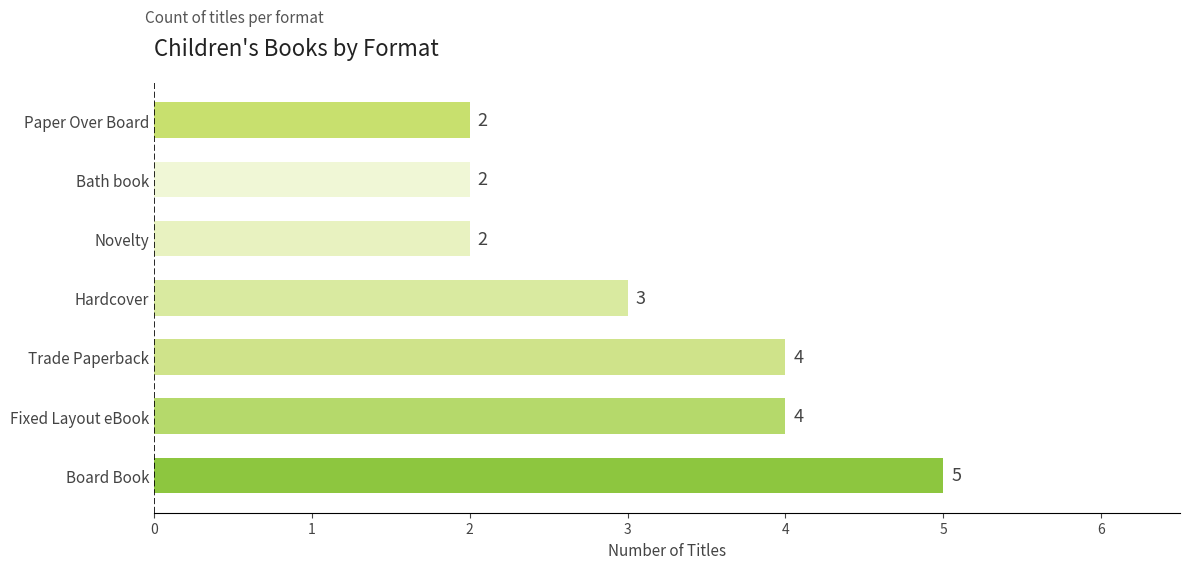

The chart shows a value of 2 at Paper Over Board. True or false?

True